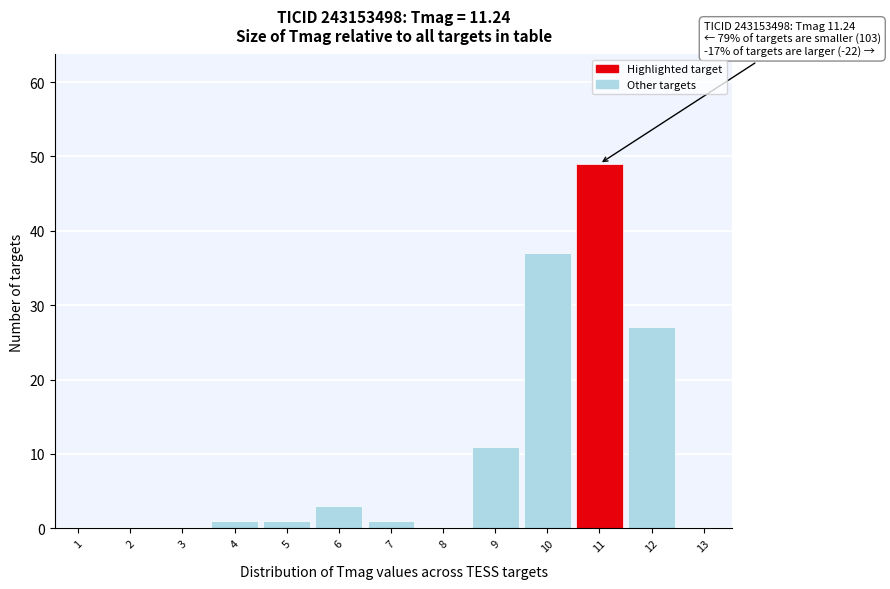

Reading left to right, what are all the values shown in this chart?

1=0	2=0	3=0	4=1	5=1	6=3	7=1	8=0	9=11	10=37	11=49	12=27	13=0